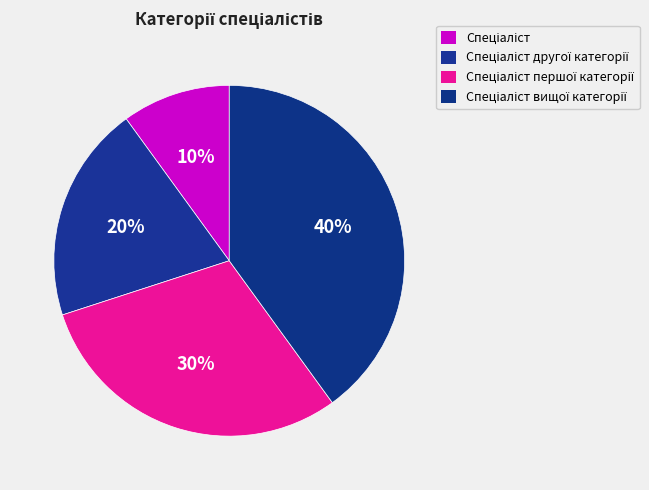

To the nearest percent, what percentage of the pie is Спеціаліст?

10%